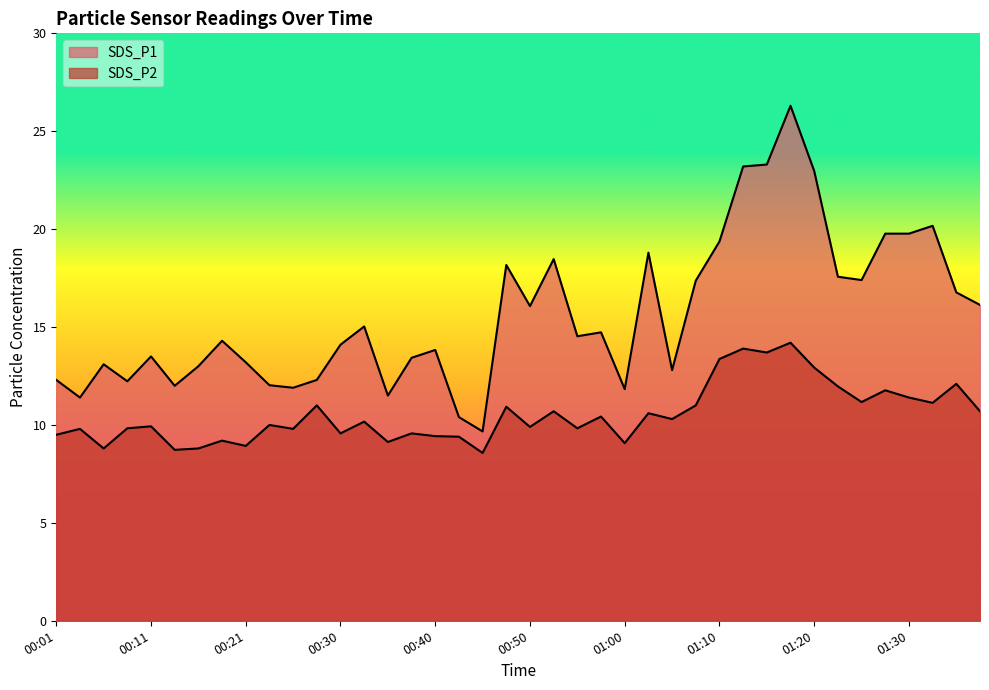

Does the chart display data point markers on the line(s)?

No